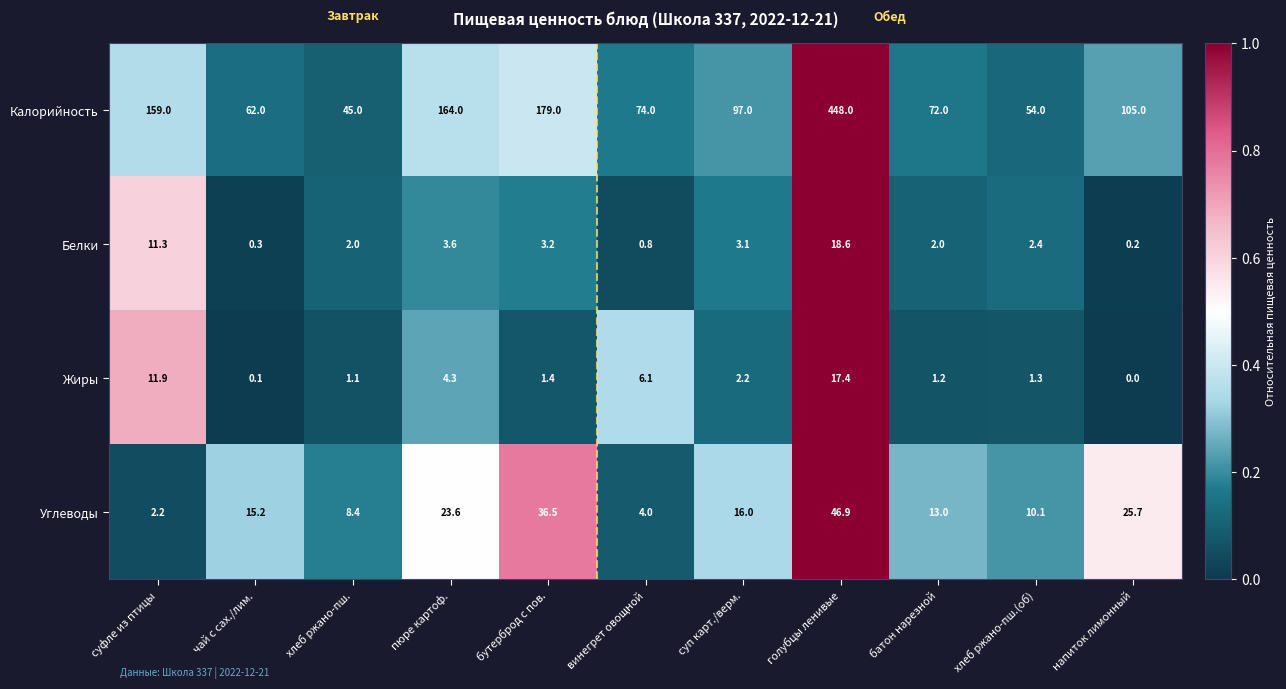

At how many categories does at least one series exceed 0?

11